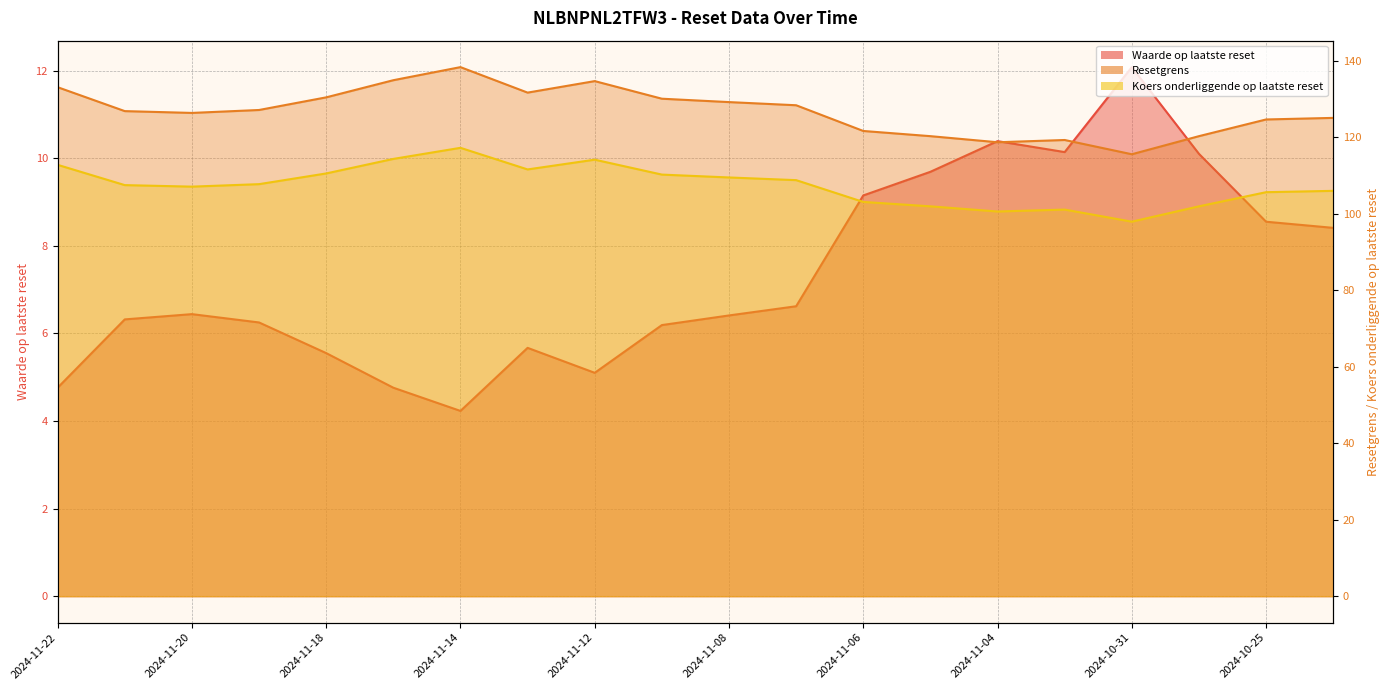

What value does the Waarde op laatste reset series have at 2024-11-15?

4.8